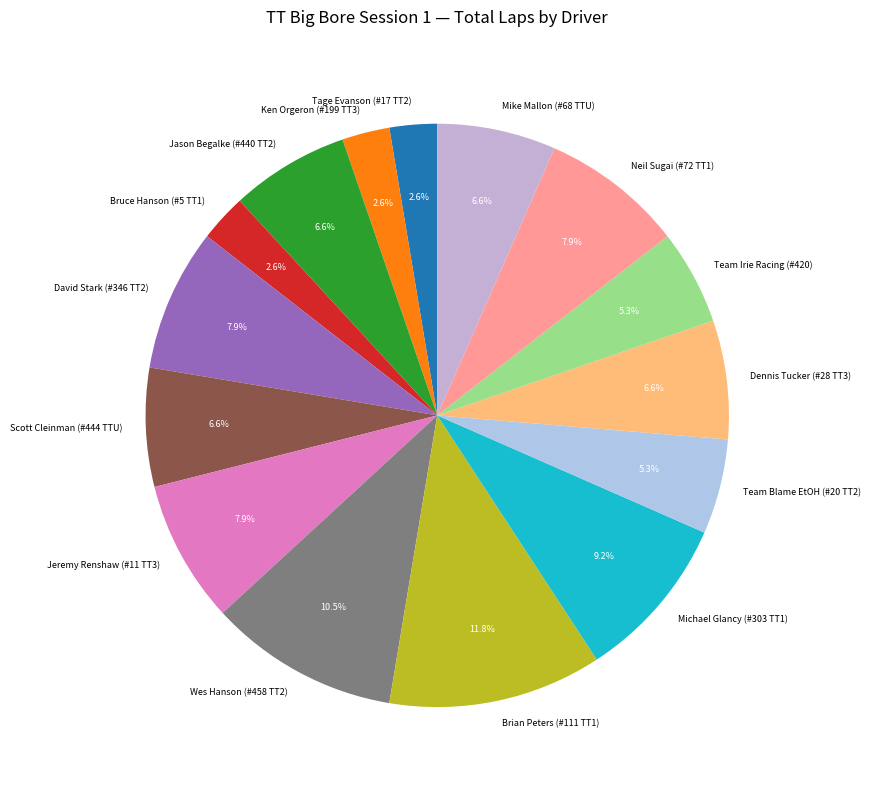

What is the total percentage of Brian Peters (#111 TT1) and David Stark (#346 TT2)?

19.7%